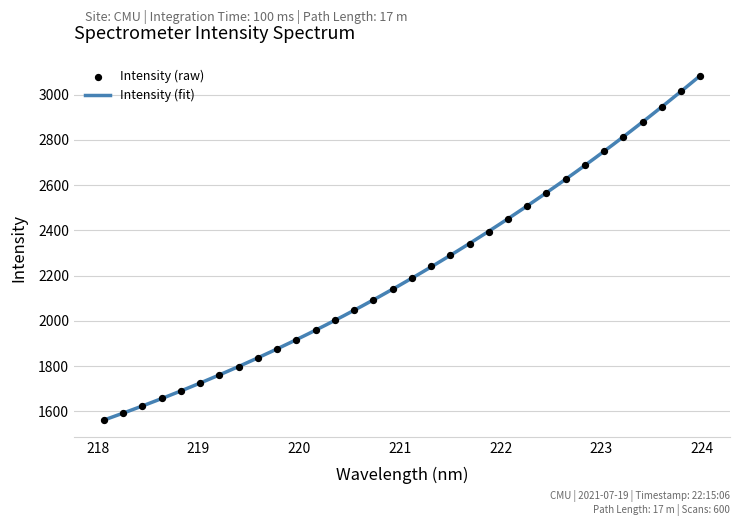

Between 223.5987 and 219.589, which is larger?

223.5987